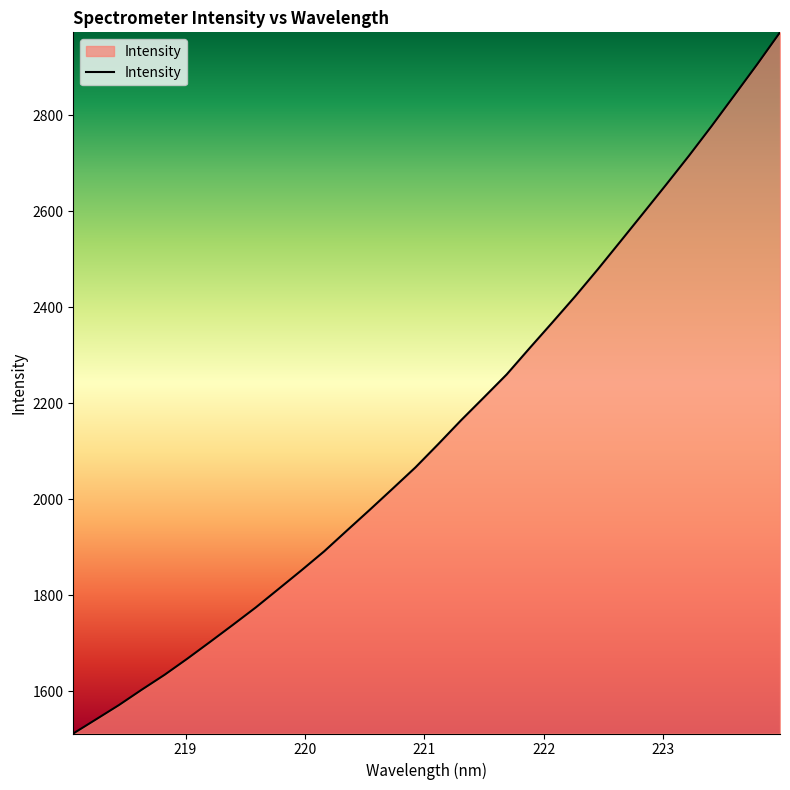

Reading left to right, what are all the values shown in this chart?

1511.5	1541.0	1570.7	1602.7	1633.8	1667.5	1702.5	1738.1	1774.2	1812.7	1851.5	1891.2	1934.6	1977.8	2021.7	2066.0	2114.5	2164.1	2211.7	2259.6	2314.0	2367.6	2422.0	2478.6	2537.2	2596.0	2655.1	2715.1	2777.3	2841.5	2905.9	2972.4